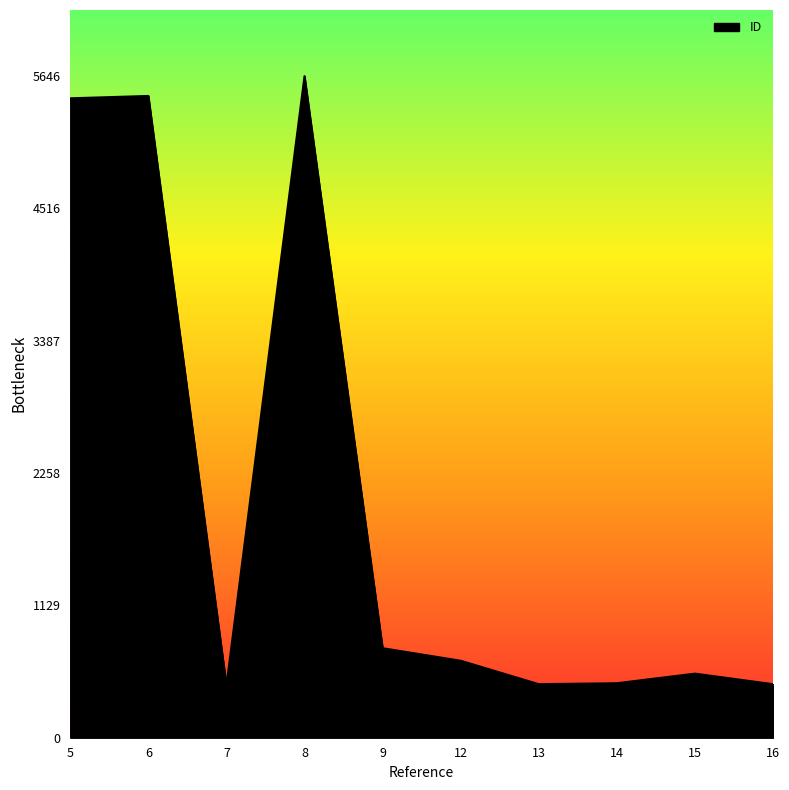

What is the minimum value shown in the chart?

445